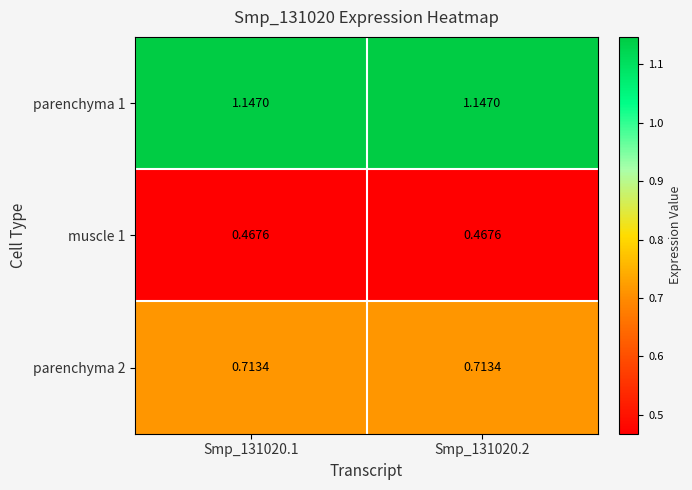

Rank the series by their maximum value, from highest to lowest.

parenchyma 1, parenchyma 2, muscle 1